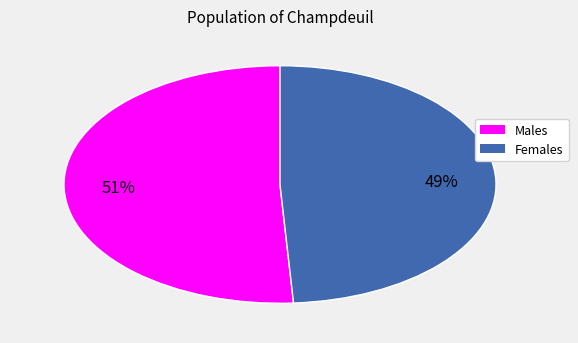

Is there a majority slice in this chart?

Yes